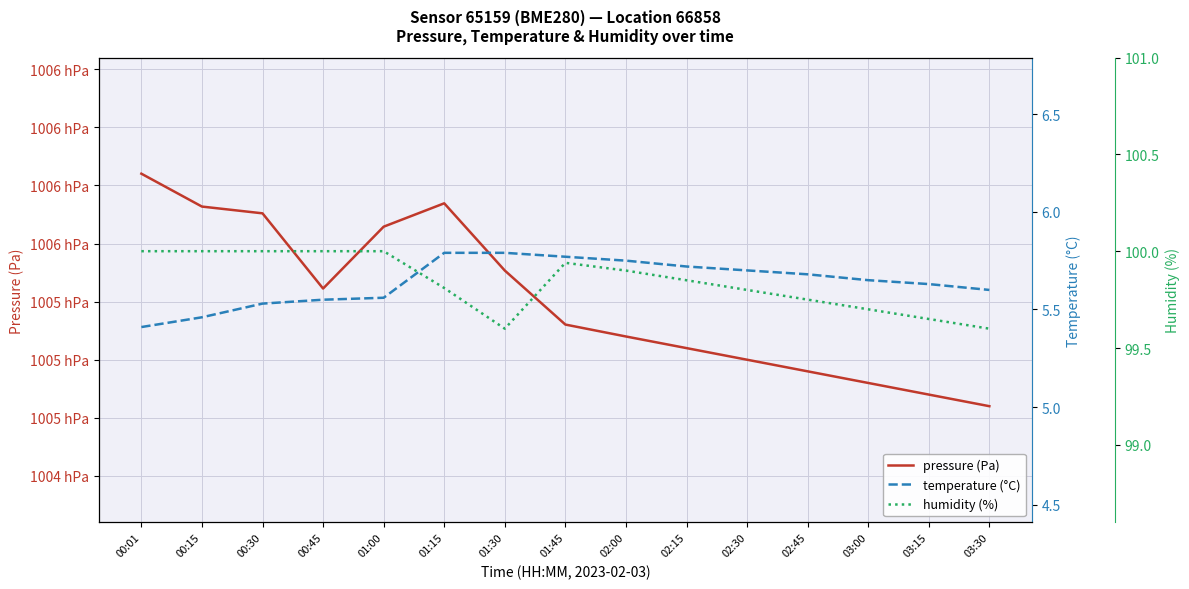

Which series has the largest total across all categories?

pressure (Pa)